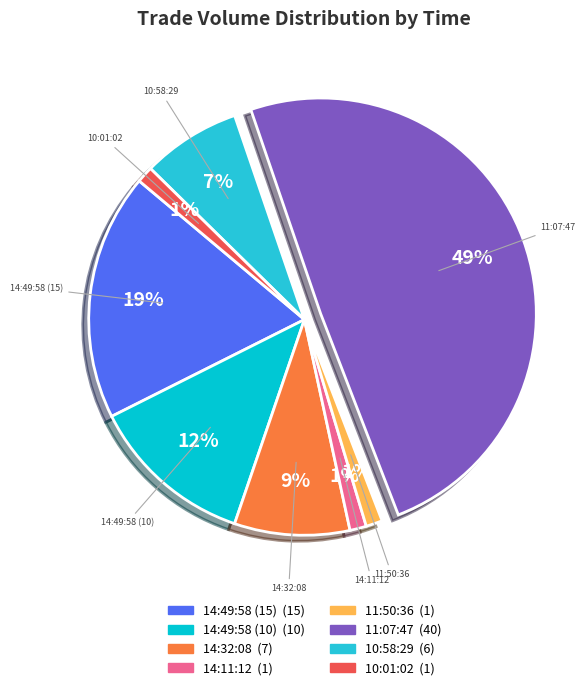

Which slice is the largest?

11:07:47